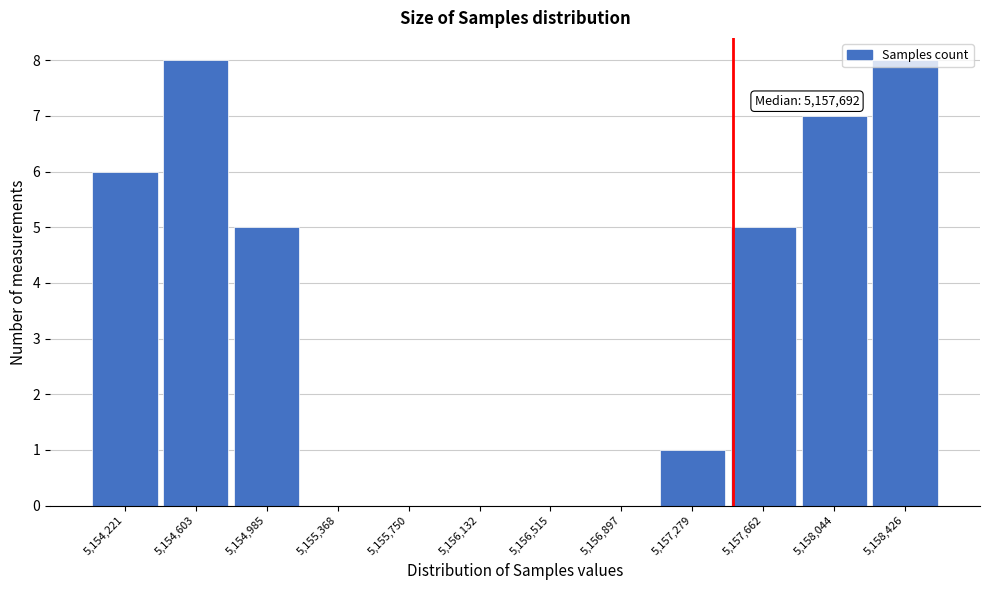

Is it true that the value at 5,156,132 is 4?

False